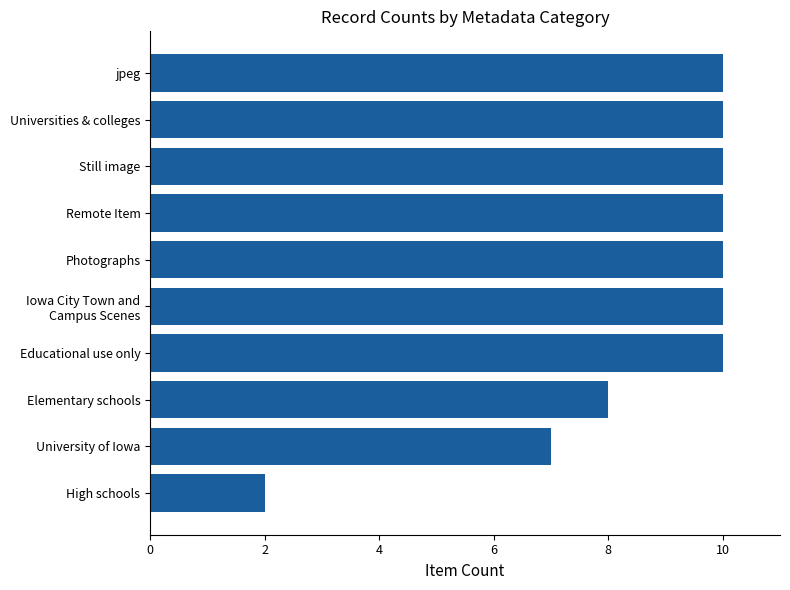

What is the change in value from Elementary schools to Still image?

+2